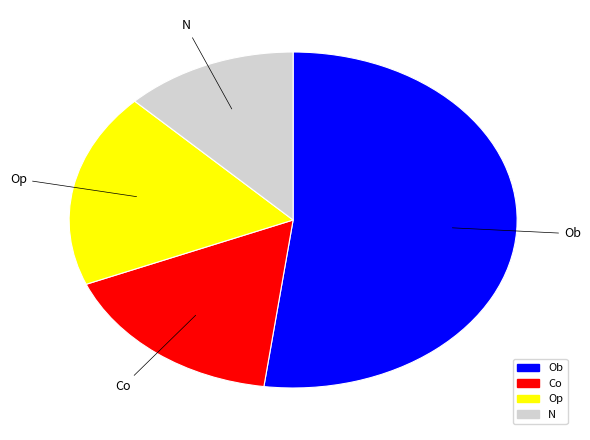

What is the largest slice in the pie chart?

Ob